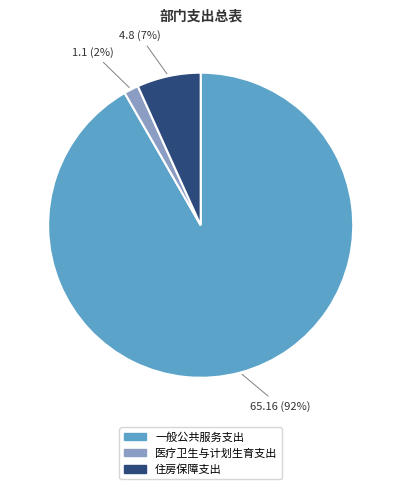

Between 住房保障支出 and 医疗卫生与计划生育支出, which is larger?

住房保障支出